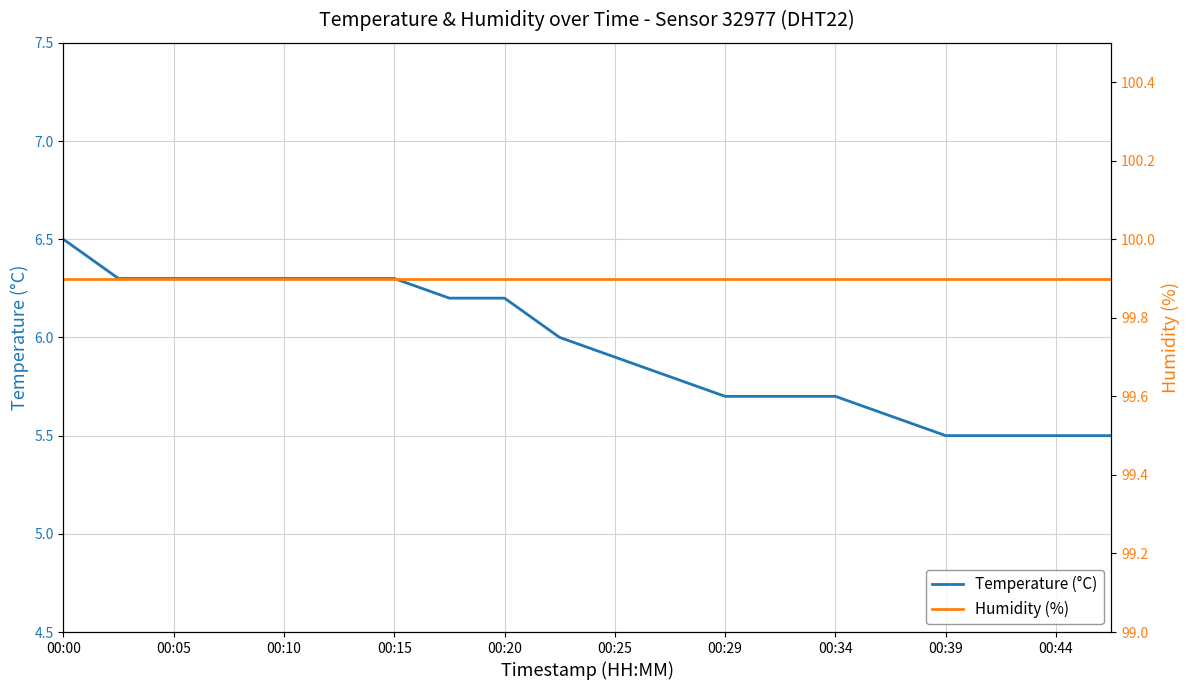

What is the average value of the Humidity (%) series?

99.9